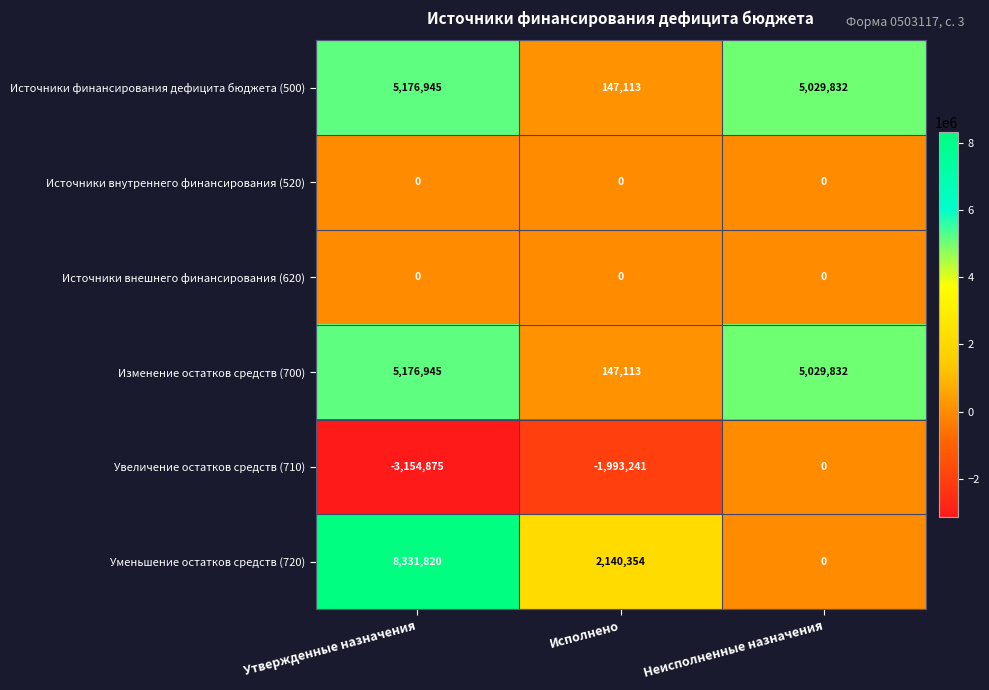

What is the difference between the maximum and minimum values in the Источники финансирования дефицита бюджета (500) series?

5029832